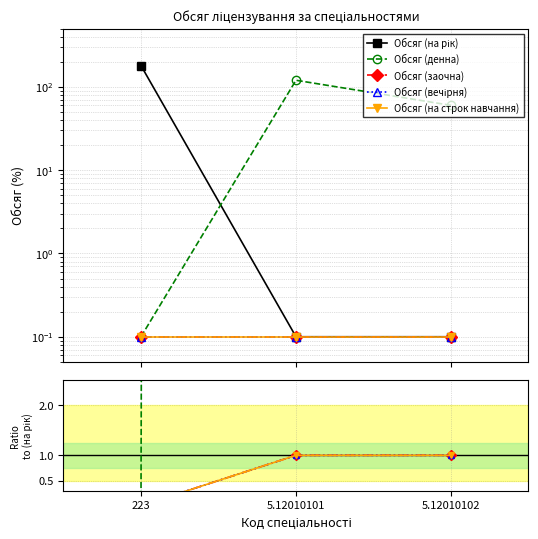

How many lines are shown in the chart?

5